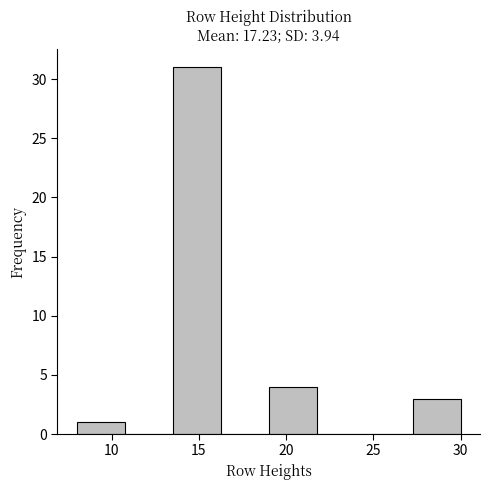

Reading left to right, list every bar in this chart as the range it spans on the x-axis followed by its height. Neither the bar edges nor the heights are printed on the chart, so give them approximately, as read against the axes.

8.00 to 10.75: 1
10.75 to 13.50: 0
13.50 to 16.25: 31
16.25 to 19.00: 0
19.00 to 21.75: 4
21.75 to 24.50: 0
24.50 to 27.25: 0
27.25 to 30.00: 3